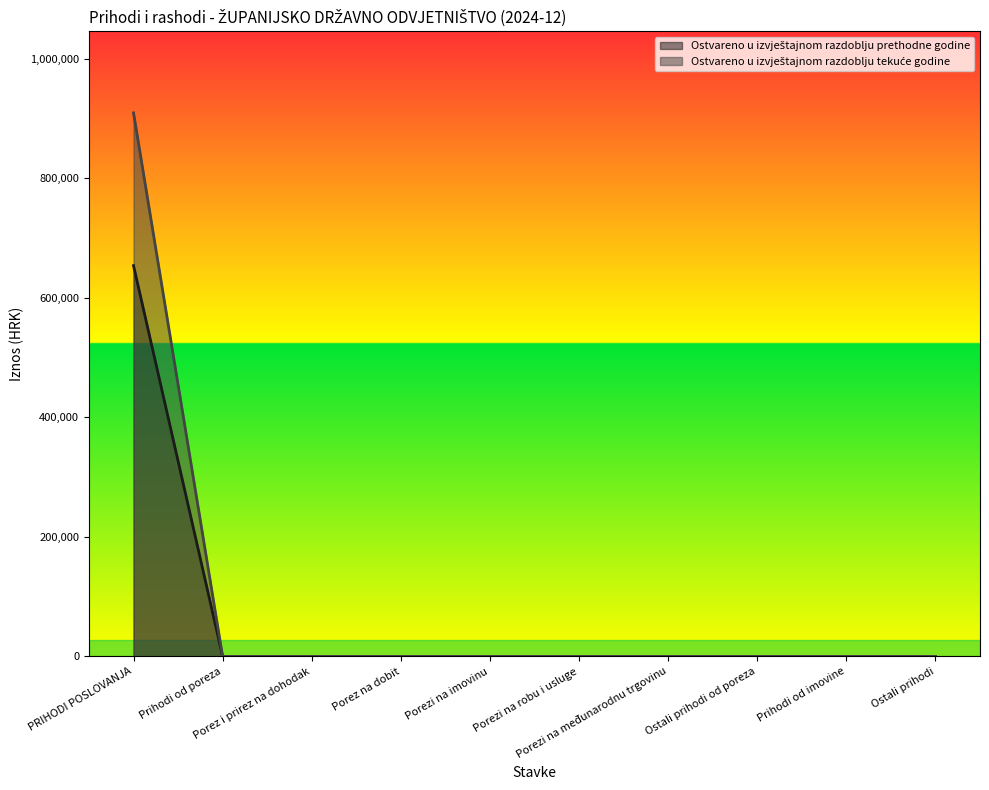

The value of Ostvareno u izvještajnom razdoblju prethodne godine at Ostali prihodi od poreza is -402200.7. True or false?

False